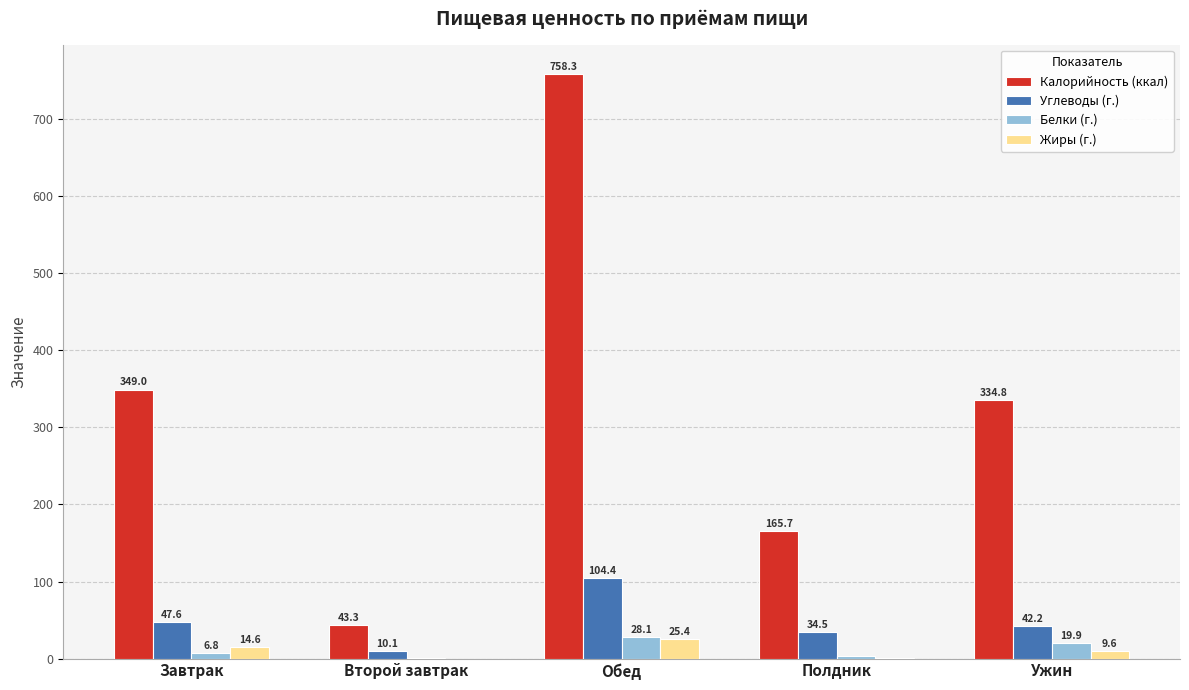

The value of Углеводы (г.) at Обед is 141.5. True or false?

False